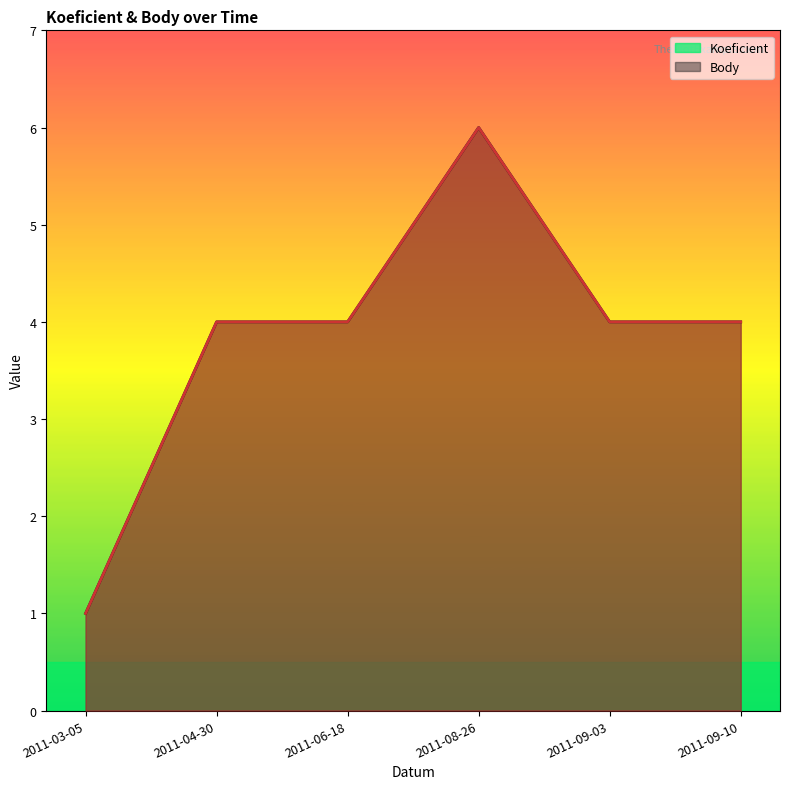

What position from the right is 2011-08-26?

3